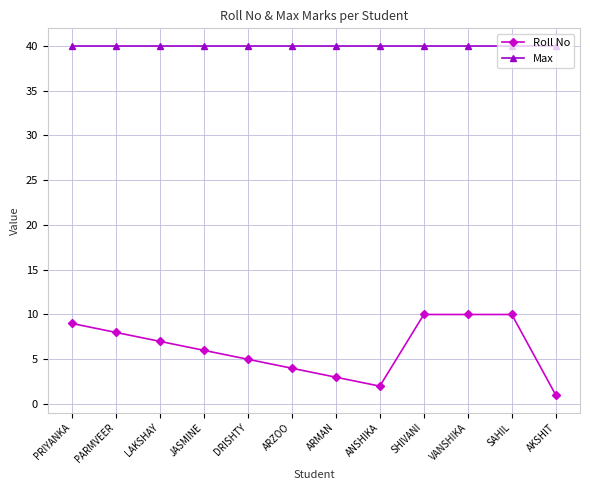

Does the chart display data point markers on the line(s)?

Yes